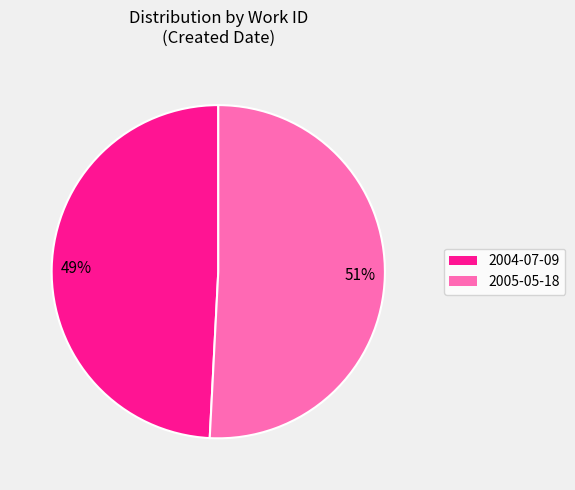

Approximately how many times larger is the value at 2004-07-09 compared to 2005-05-18?

1.0